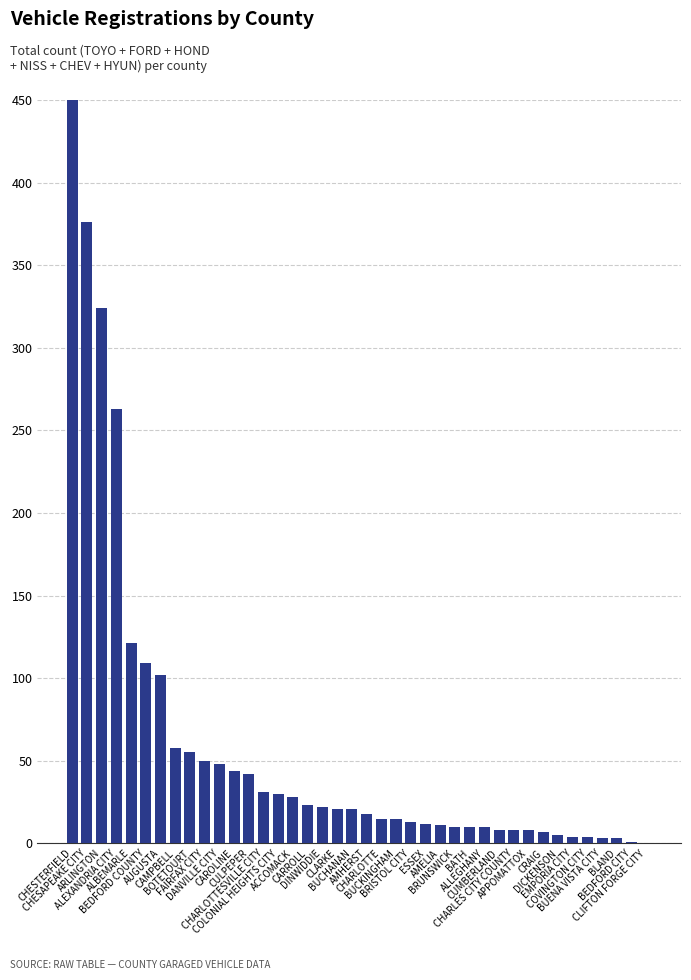

Rank the categories by value from lowest to highest.

CLIFTON FORGE CITY, BEDFORD CITY, BUENA VISTA CITY, BLAND, EMPORIA CITY, COVINGTON CITY, DICKENSON, CRAIG, CUMBERLAND, CHARLES CITY COUNTY, APPOMATTOX, BRUNSWICK, BATH, ALLEGHANY, AMELIA, ESSEX, BRISTOL CITY, CHARLOTTE, BUCKINGHAM, AMHERST, CLARKE, BUCHANAN, DINWIDDIE, CARROLL, ACCOMACK, COLONIAL HEIGHTS CITY, CHARLOTTESVILLE CITY, CULPEPER, CAROLINE, DANVILLE CITY, FAIRFAX CITY, BOTETOURT, CAMPBELL, AUGUSTA, BEDFORD COUNTY, ALBEMARLE, ALEXANDRIA CITY, ARLINGTON, CHESAPEAKE CITY, CHESTERFIELD